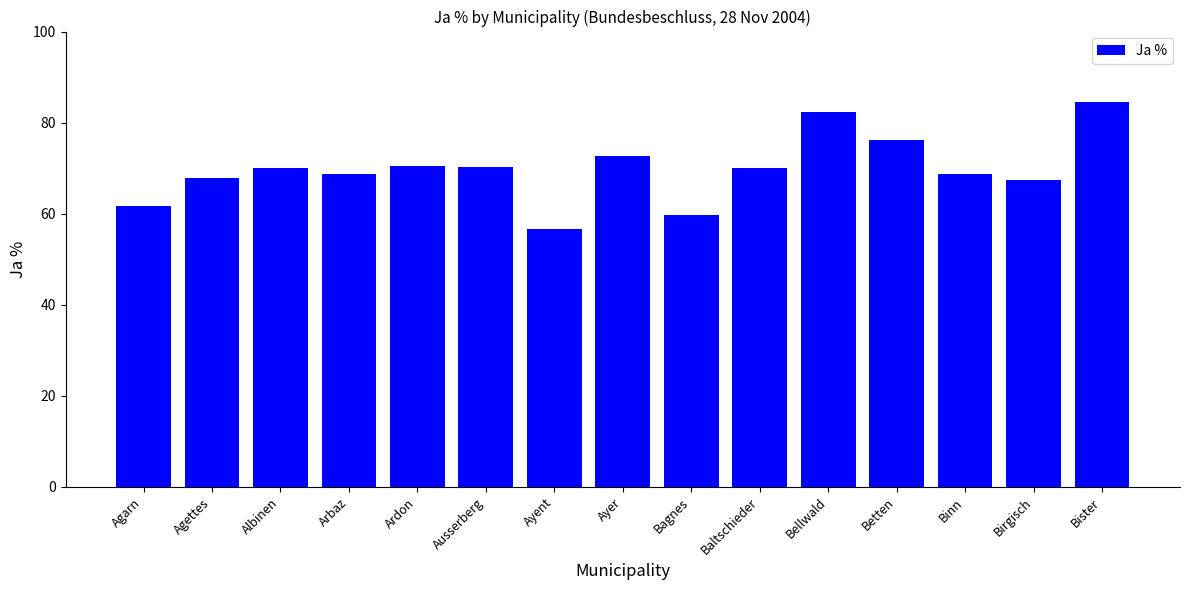

What is the difference between the second highest and minimum values?

25.7